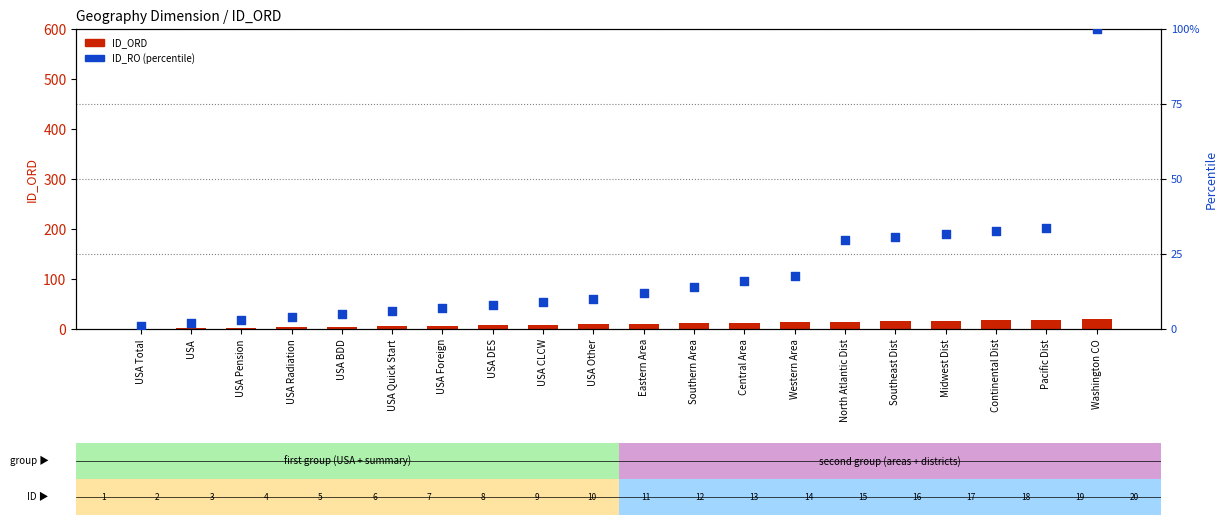

At how many categories does at least one series exceed 57?

1